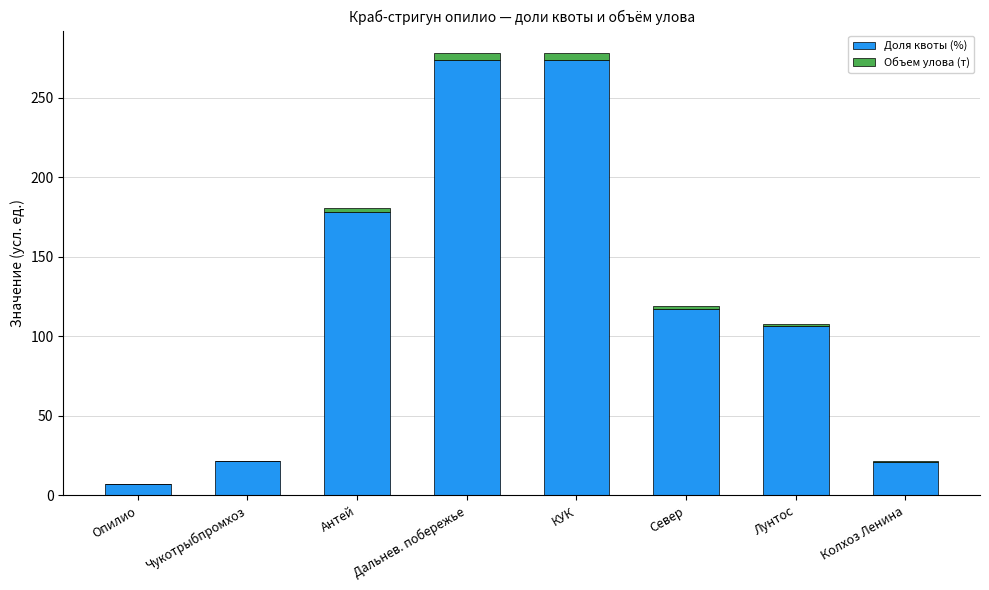

The Доля квоты (%) series shows 21.3 at Колхоз Ленина. True or false?

True